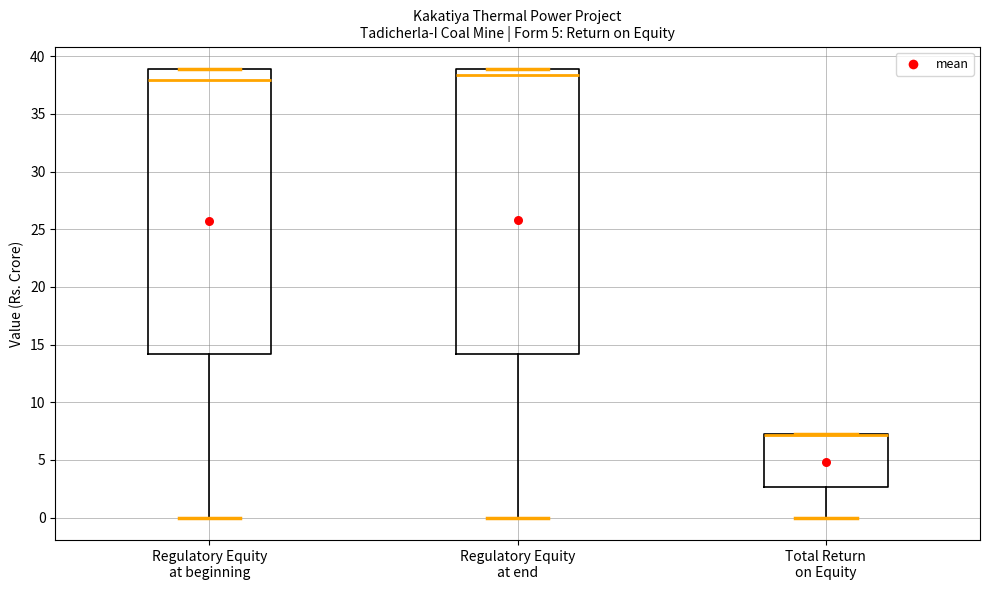

Reading left to right, transcribe this box plot: for each box, give where its median line is, the range the box spans, and where its two whiskers end, as read against the y-axis. The values are not printed on the chart, so give them approximately, as read against the axis.

Regulatory Equity at beginning: median 38.0, box 14.0 to 39.0, whiskers 0.0 to 39.0
Regulatory Equity at end: median 38.5, box 14.0 to 39.0, whiskers 0.0 to 39.0
Total Return on Equity: median 7.0 (drawn on the box's upper edge), box 2.5 to 7.5, whiskers 0.0 to 7.5